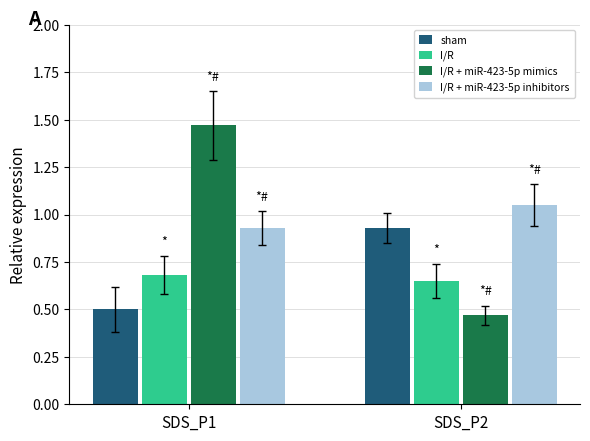

What is the sum of all I/R values?

1.3